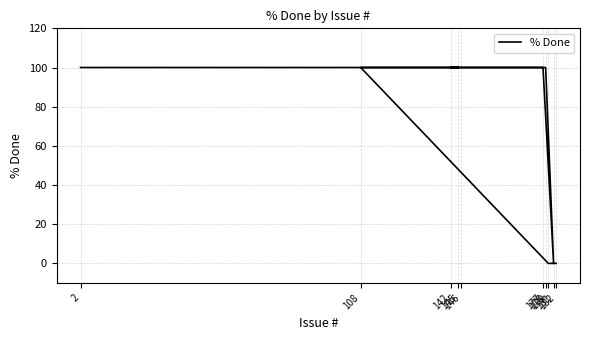

List the labels in order of value, largest first.

2, 146, 178, 177, 142, 145, 108, 181, 179, 182